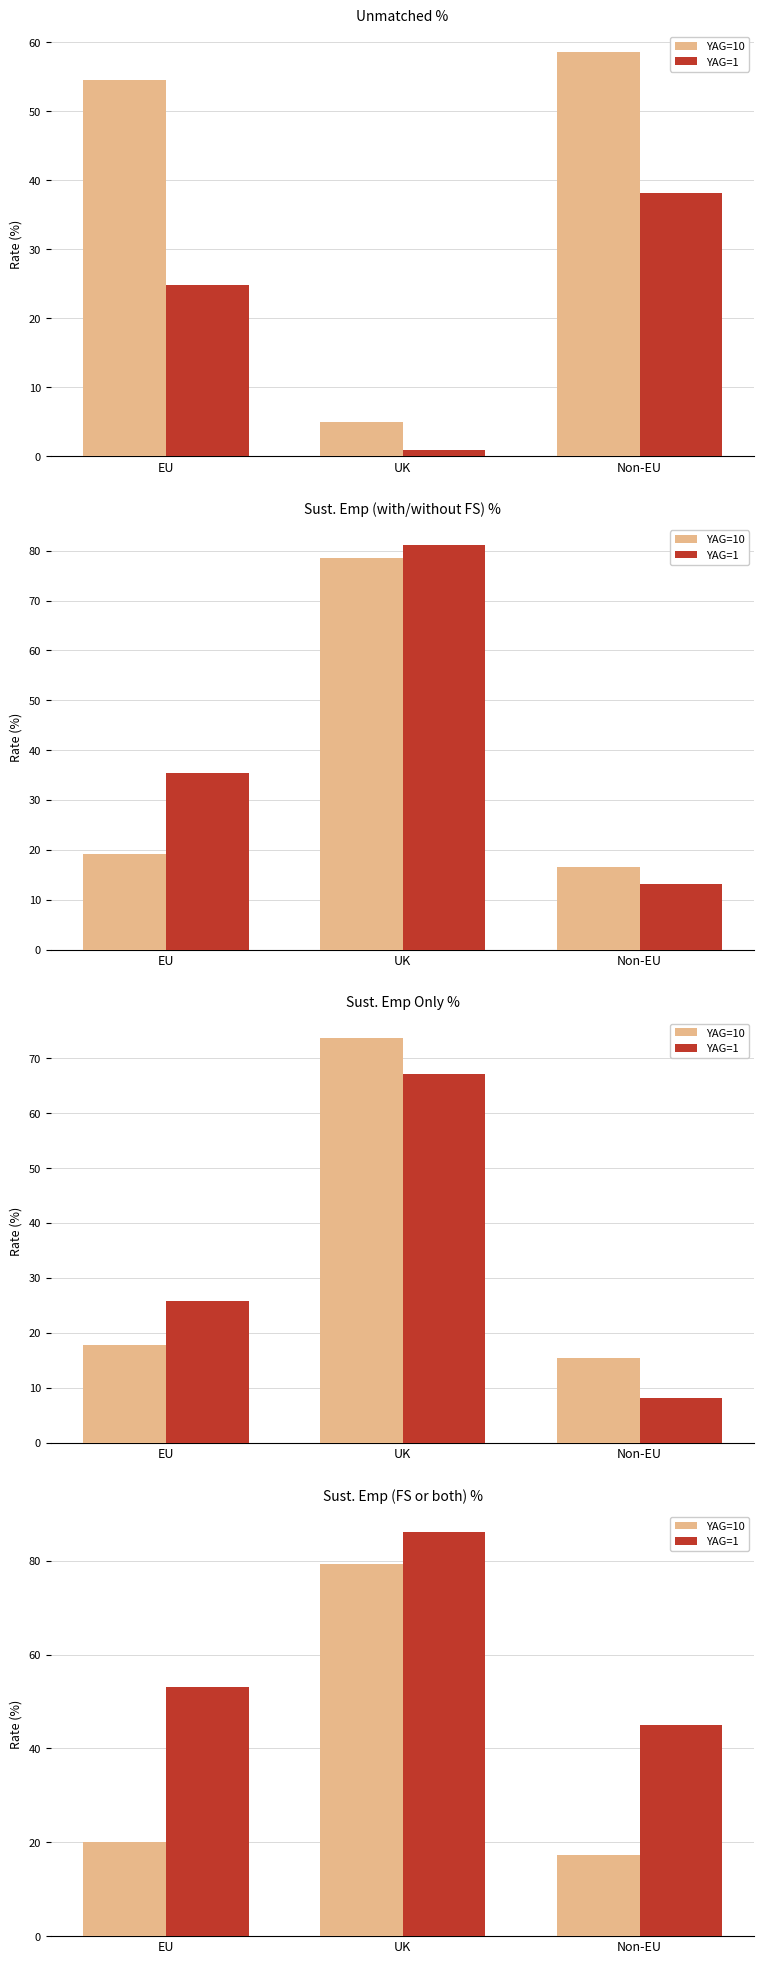

Which category has the lowest value in the YAG=1 series?

Non-EU